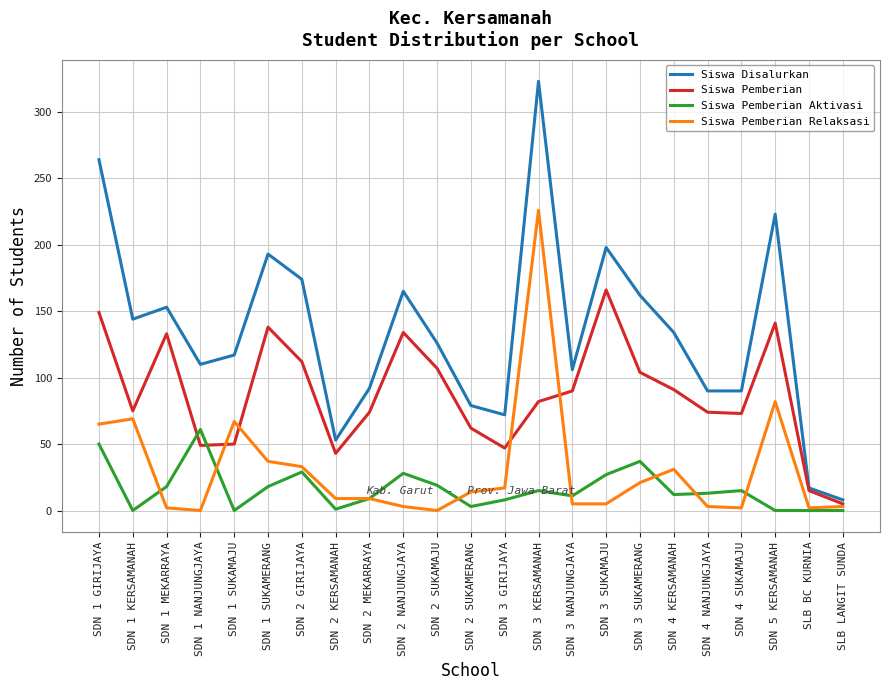

How many categories are shown in the chart?

23